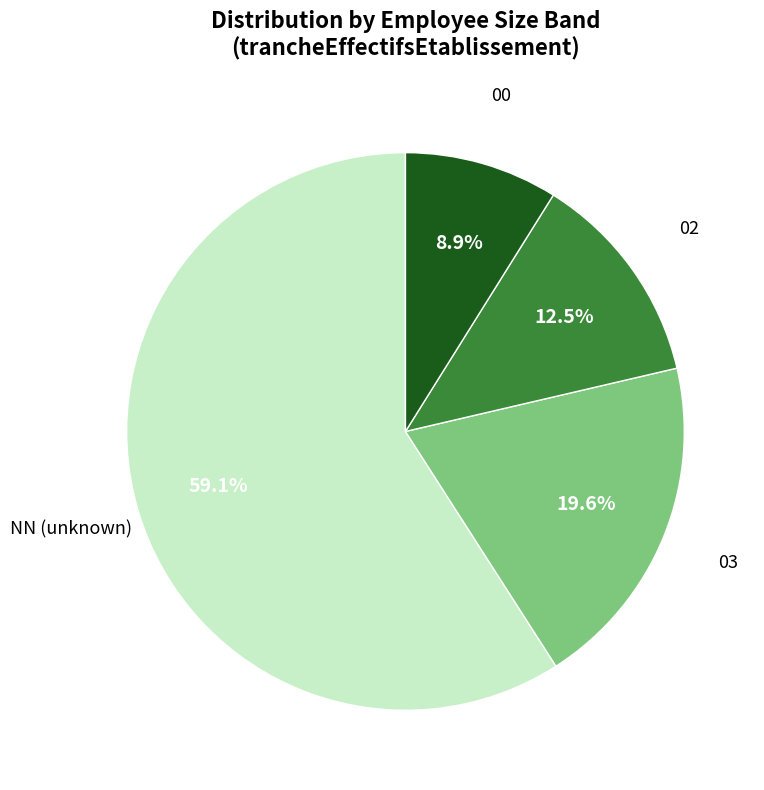

Rank the categories by value from lowest to highest.

00, 02, 03, NN (unknown)